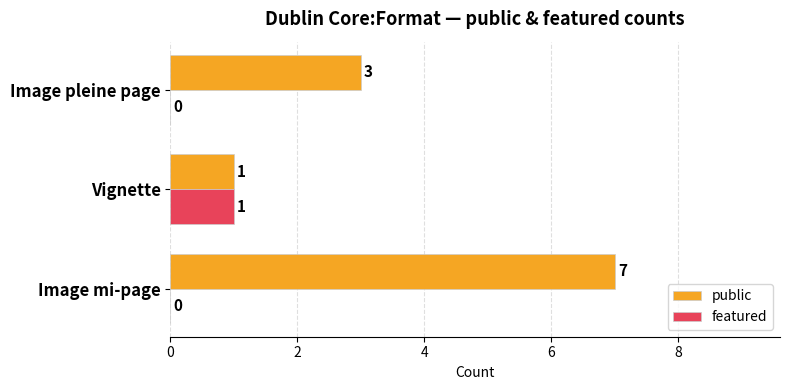

What is the sum of all featured values?

1